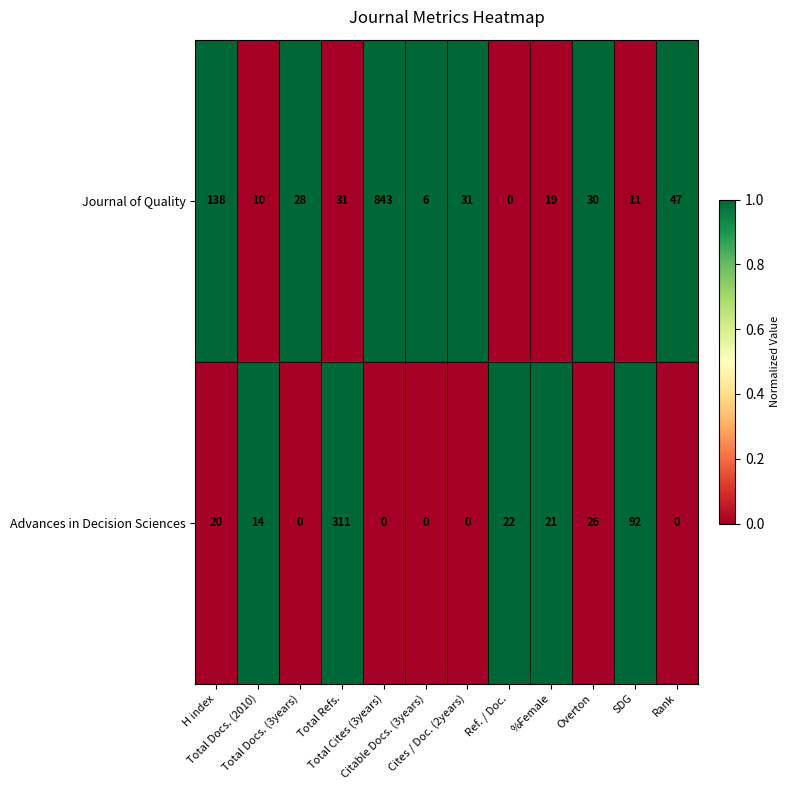

Which series has the largest total across all categories?

Journal of Quality